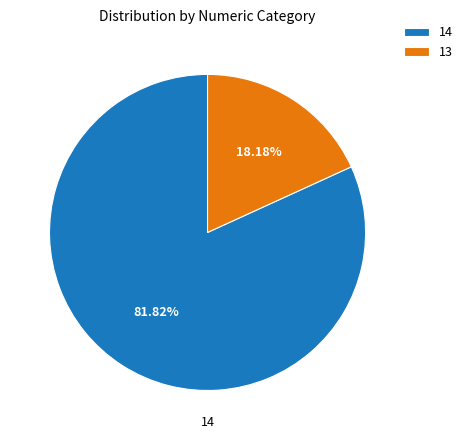

Is it true that 14 is 95% of the pie?

False